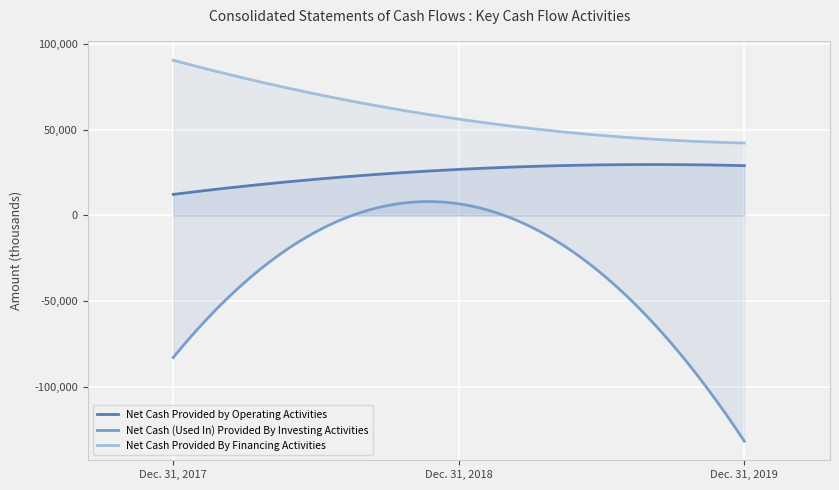

Reading right to left, transcribe all the data shown in this chart.

Net Cash Provided by Operating Activities: 29078	26889	12275
Net Cash (Used In) Provided By Investing Activities: -131906	6789	-82996
Net Cash Provided By Financing Activities: 42288	56259	90638